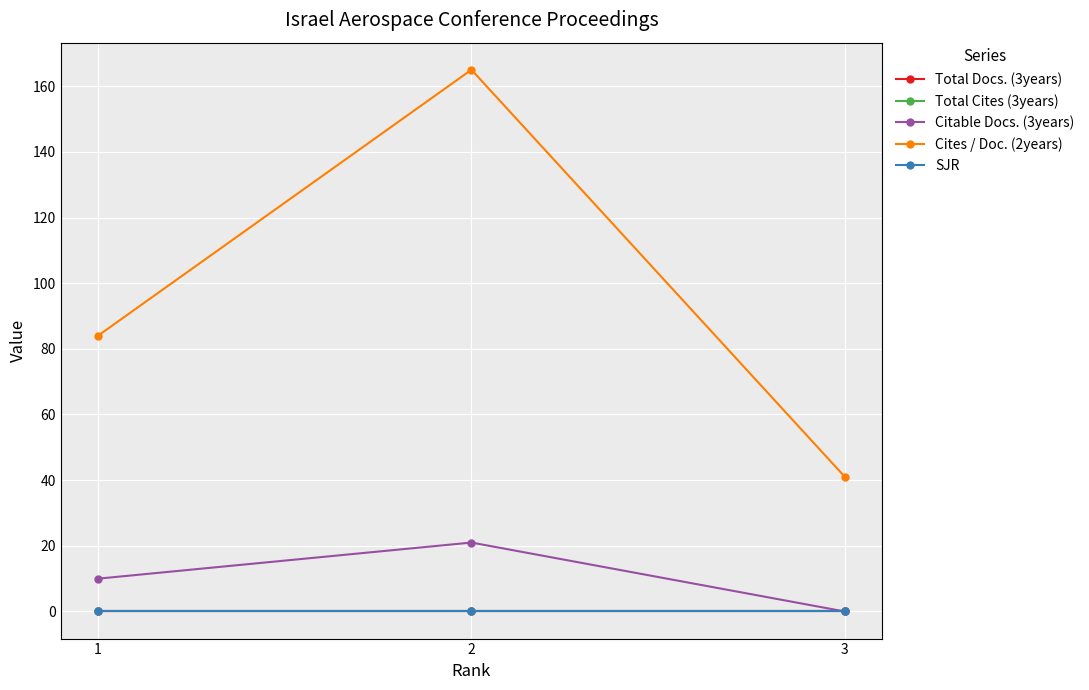

Rank the categories by Citable Docs. (3years) value from highest to lowest.

2, 1, 3